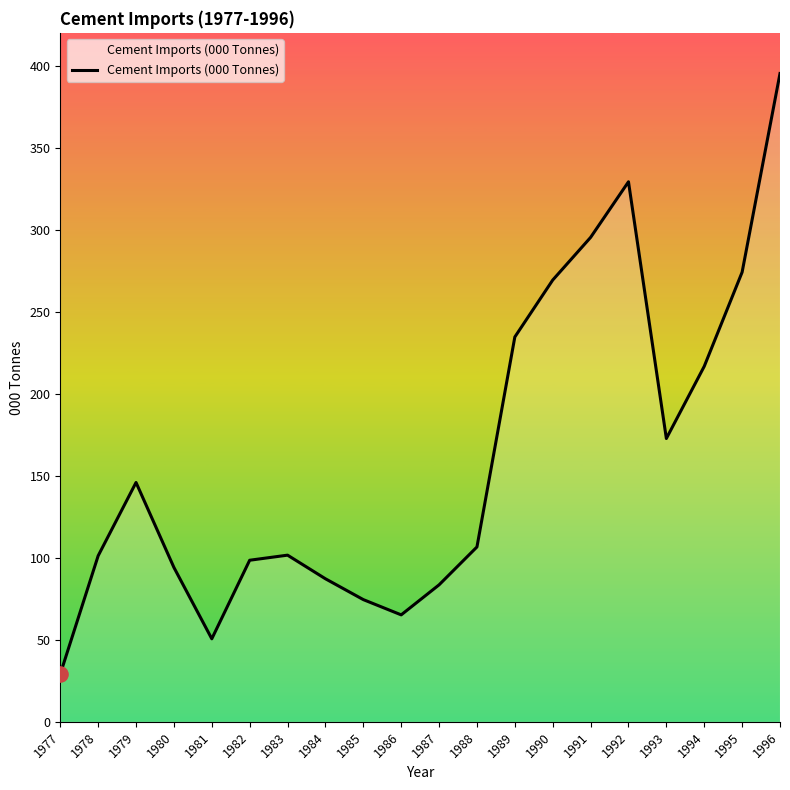

What is the change in value from 1986 to 1995?

+208.9